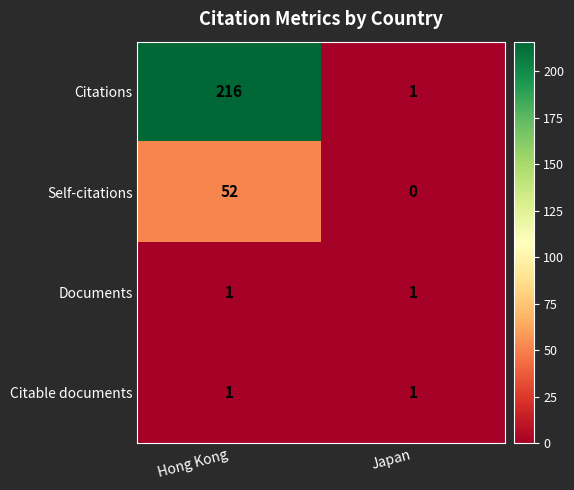

The value of Citable documents at Japan is 2. True or false?

False